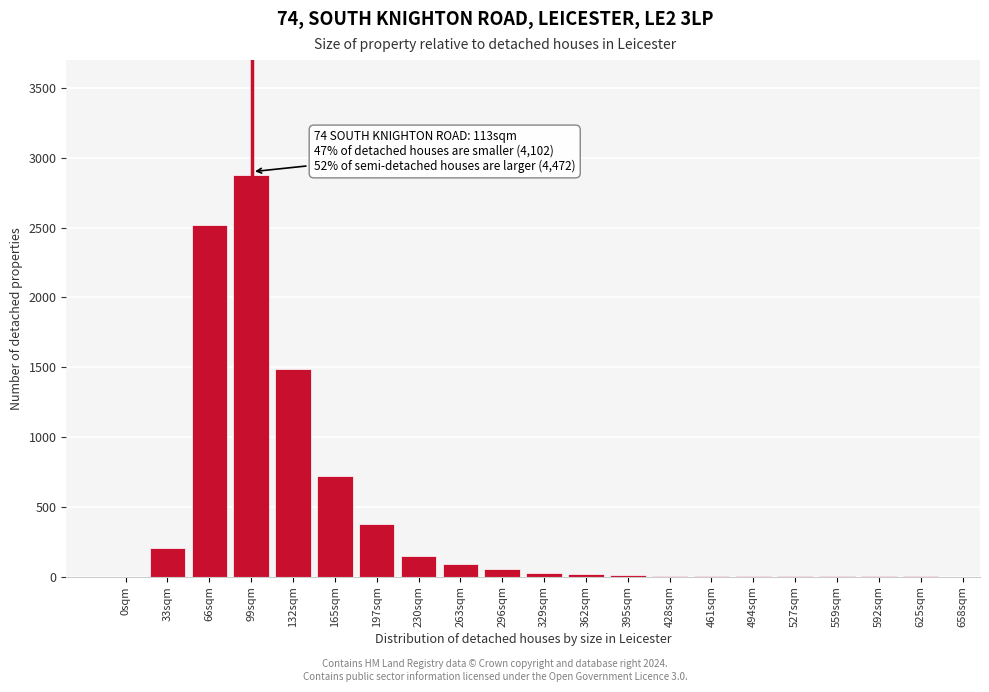

What is the sum of all values?

8548